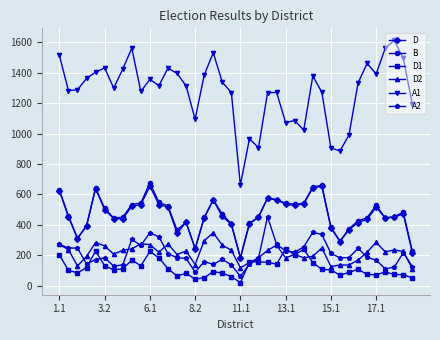

True or false: A1 and D2 intersect in this chart.

False